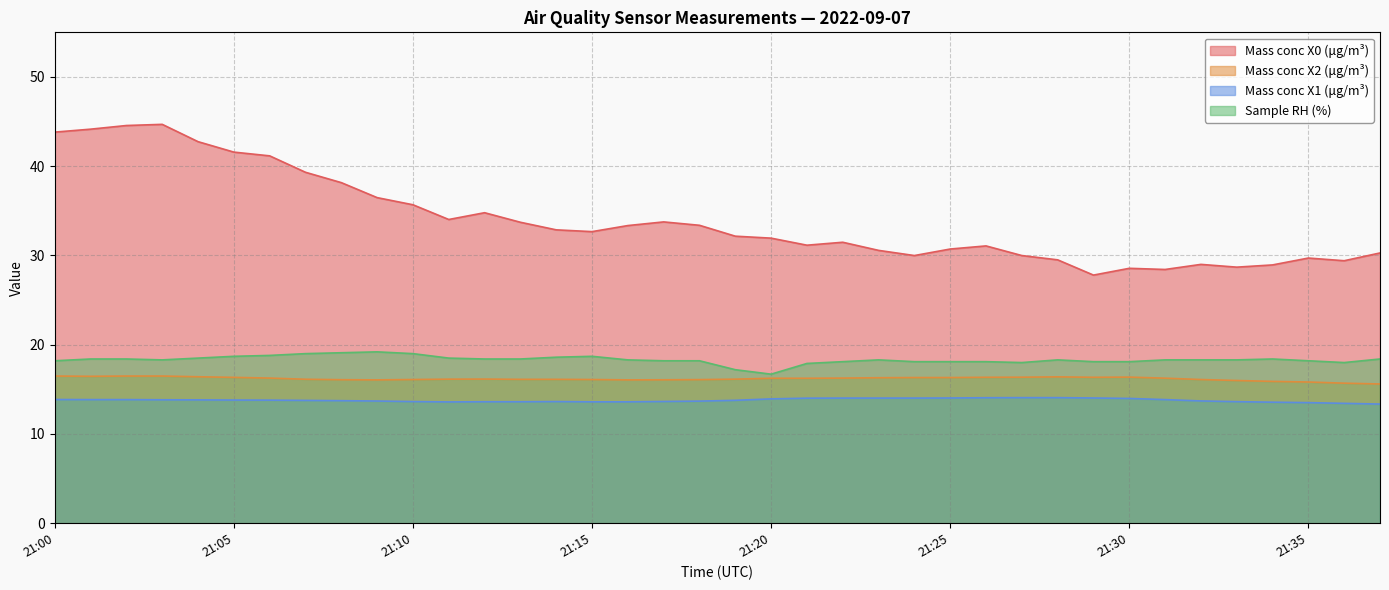

What is the difference between the Mass conc X1 (μg/m³) values at 21:05 and 21:16?

0.2